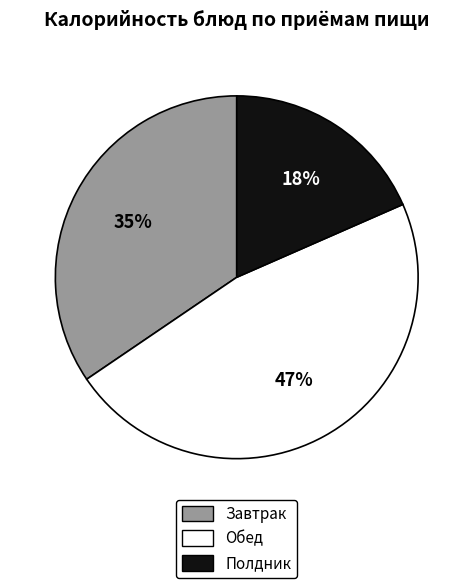

Is there a majority slice in this chart?

No